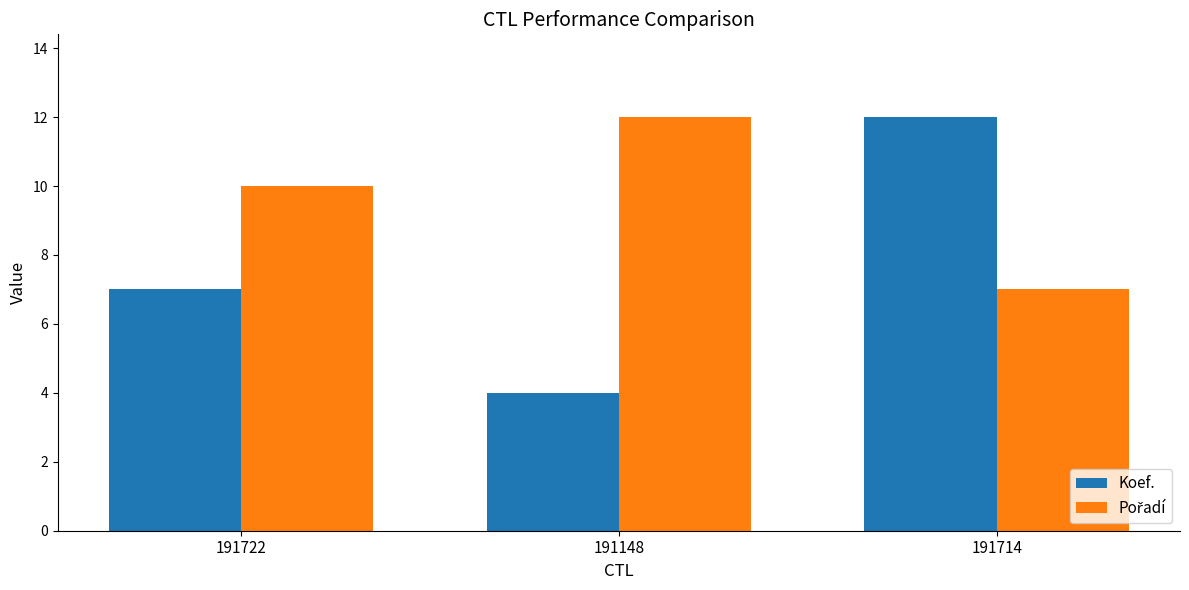

At how many categories does at least one series exceed 6?

3